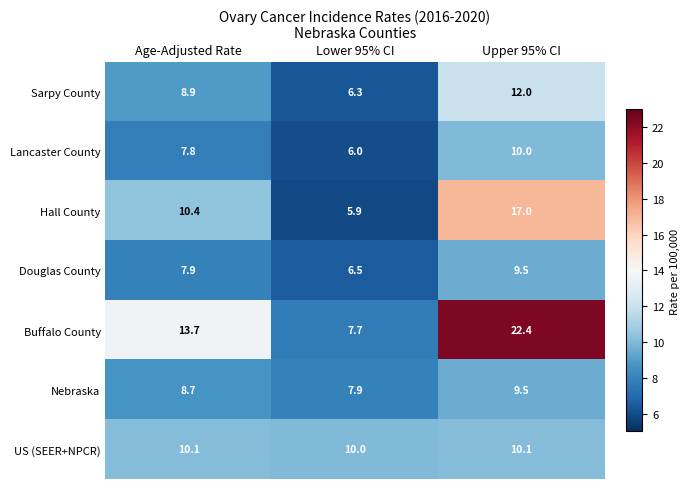

Which series changed the most between Age-Adjusted Rate and Upper 95% CI?

Buffalo County